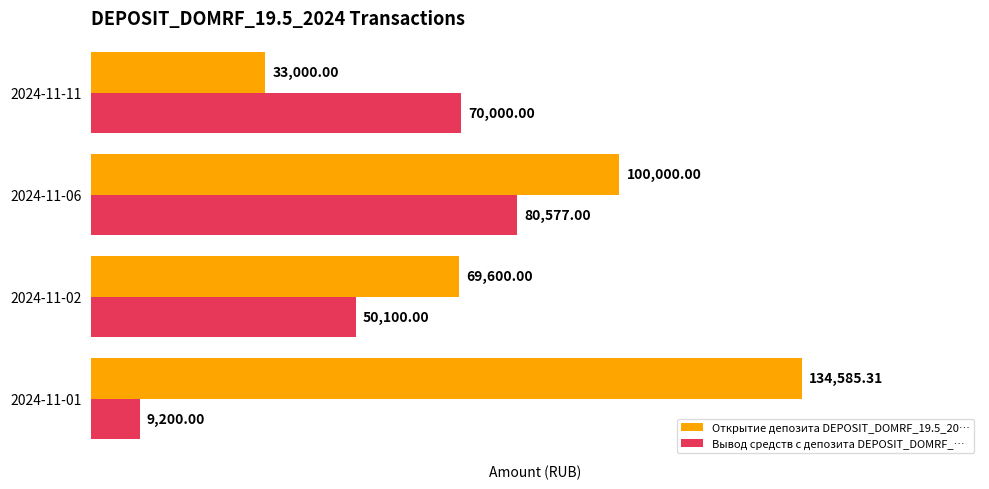

Which series has the largest range (max minus min)?

Открытие депозита DEPOSIT_DOMRF_19.5_20…